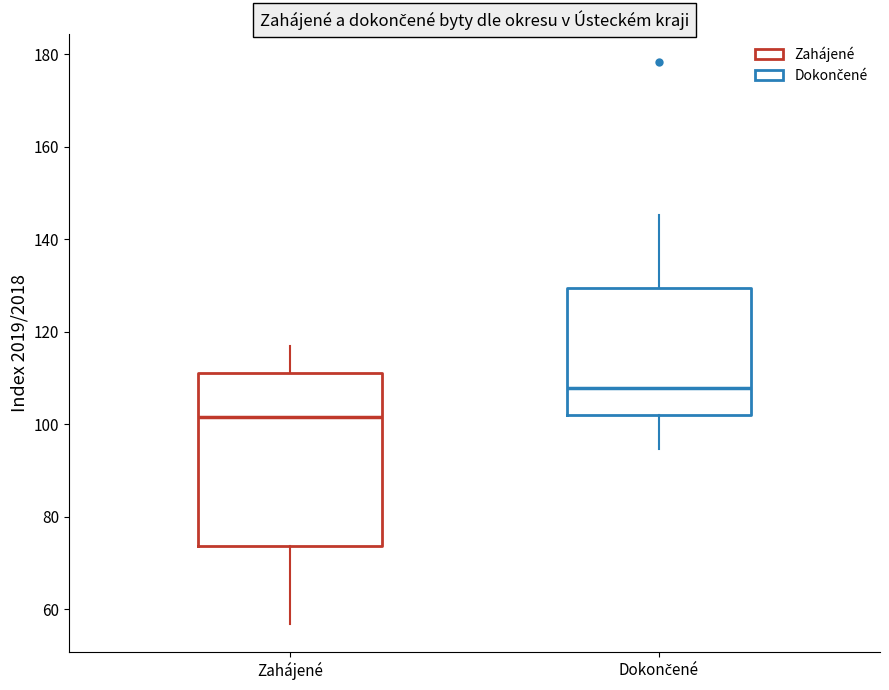

Comparing the boxes themselves (not the whiskers), which one is the tallest?

Zahájené